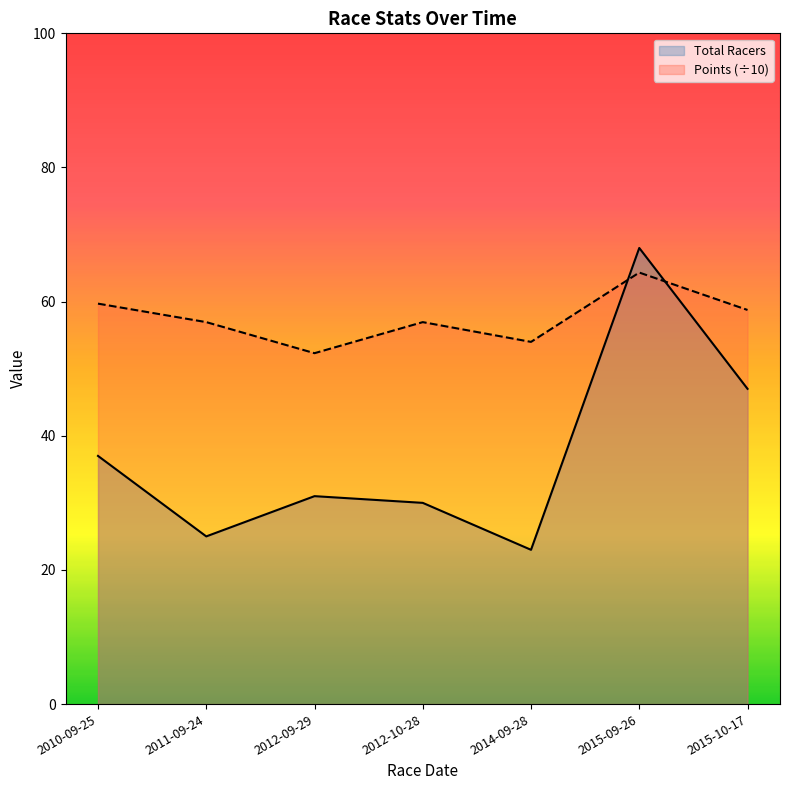

Does the chart display data point markers on the line(s)?

No